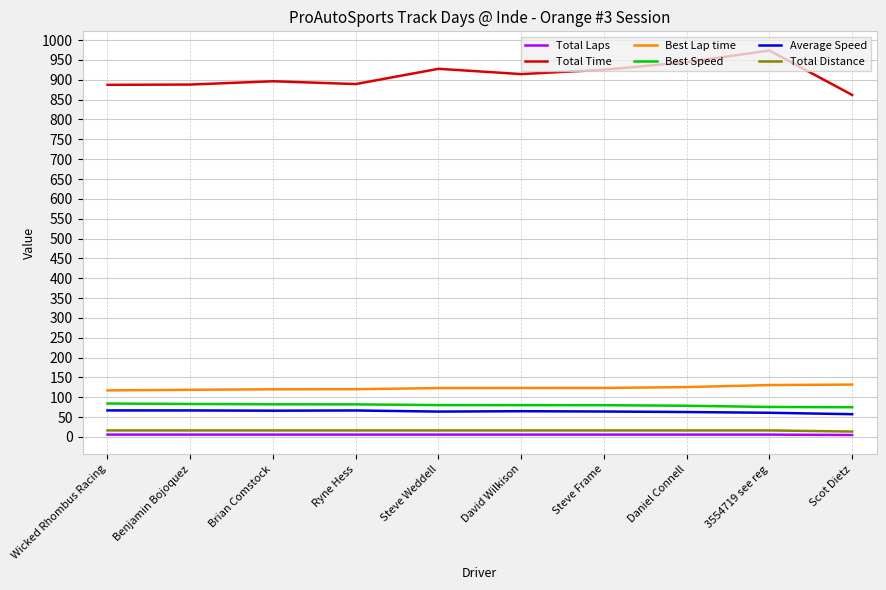

Which label corresponds to the largest value in the chart?

3554719 see reg